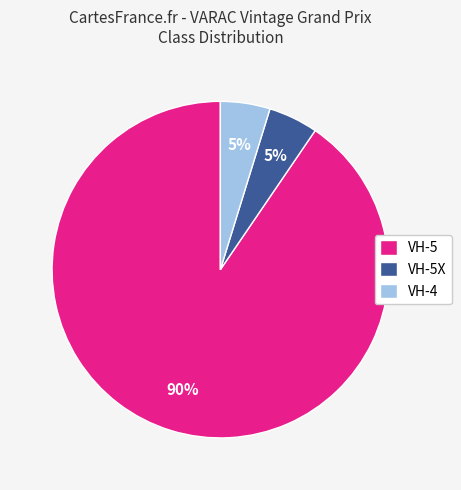

To the nearest percent, what is the combined percentage of VH-4 and VH-5X?

10%